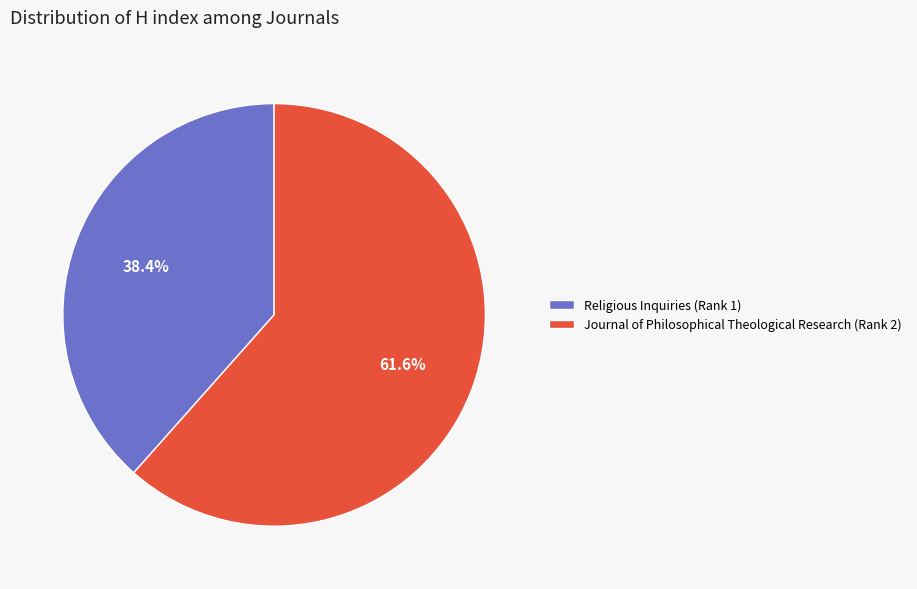

To the nearest percent, what percentage of the pie is Religious Inquiries (Rank 1)?

38%